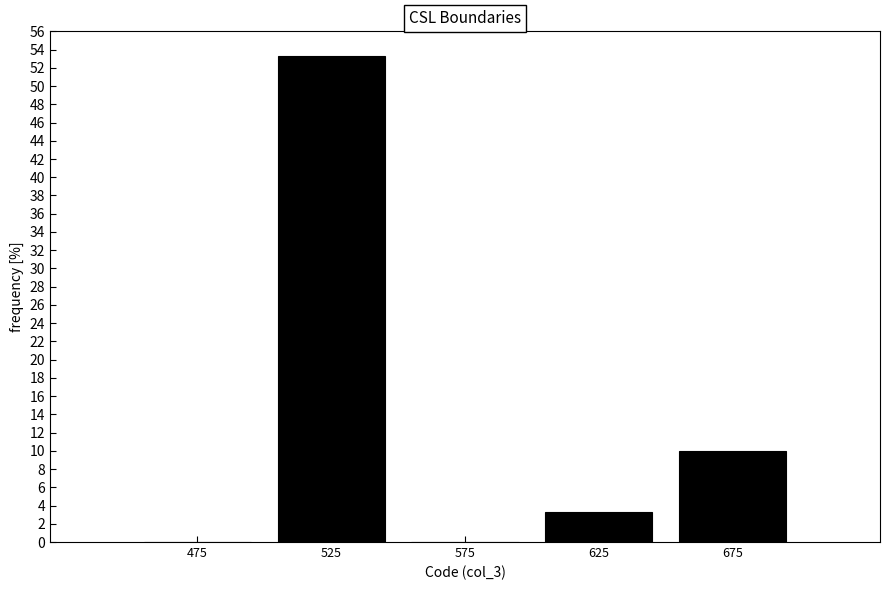

Over which range of the x-axis is the bar tallest?

500 to 550